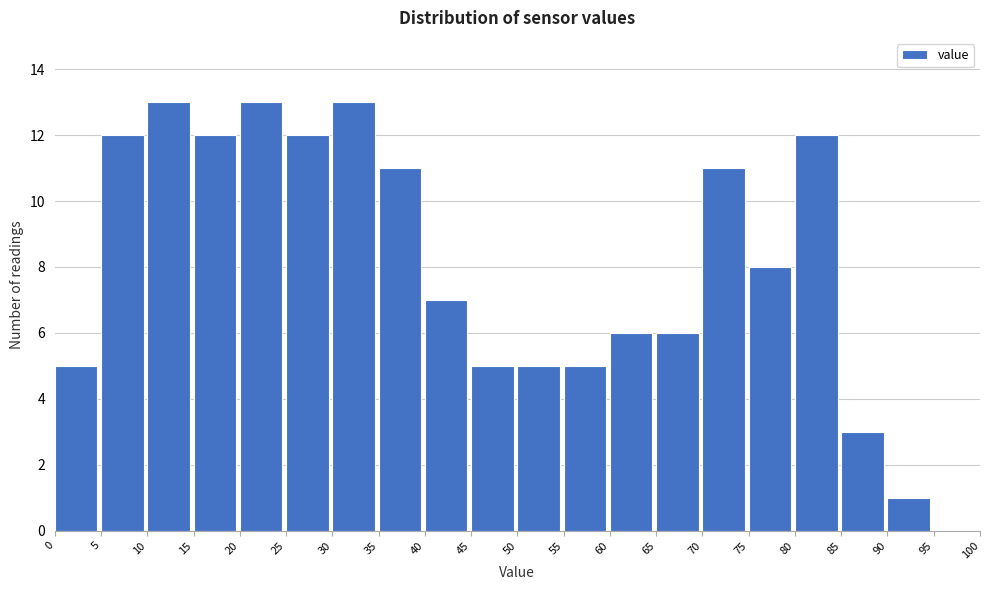

Reading left to right, transcribe this chart: for each bar, give the range it covers on the x-axis and its height. The values are not printed on the chart, so give them approximately, as read against the axis.

0 to 5: 5
5 to 10: 12
10 to 15: 13
15 to 20: 12
20 to 25: 13
25 to 30: 12
30 to 35: 13
35 to 40: 11
40 to 45: 7
45 to 50: 5
50 to 55: 5
55 to 60: 5
60 to 65: 6
65 to 70: 6
70 to 75: 11
75 to 80: 8
80 to 85: 12
85 to 90: 3
90 to 95: 1
95 to 100: 0